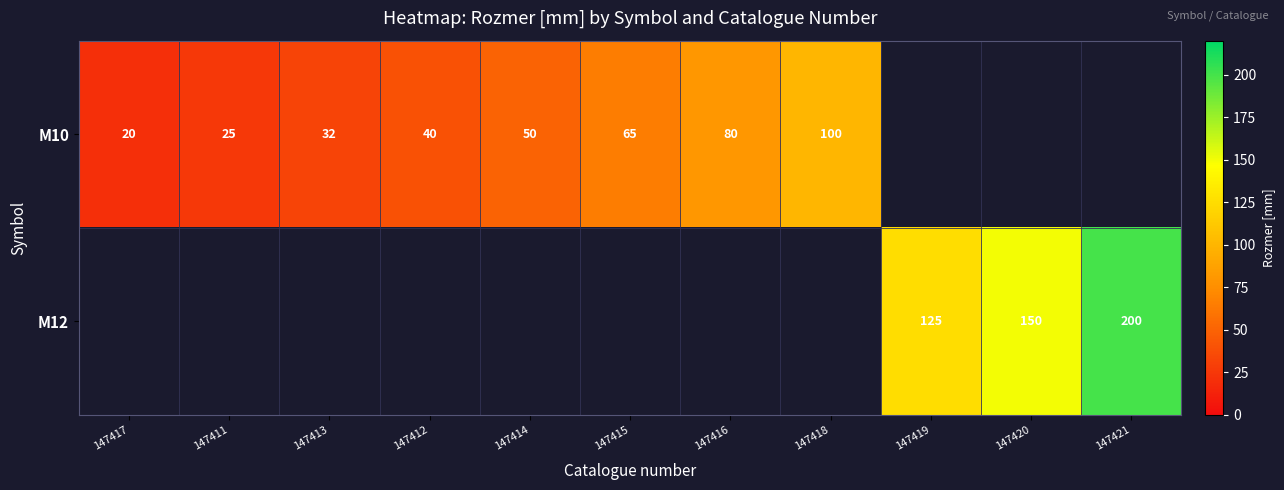

True or false: M10 has a value of 100 at 147418.

True